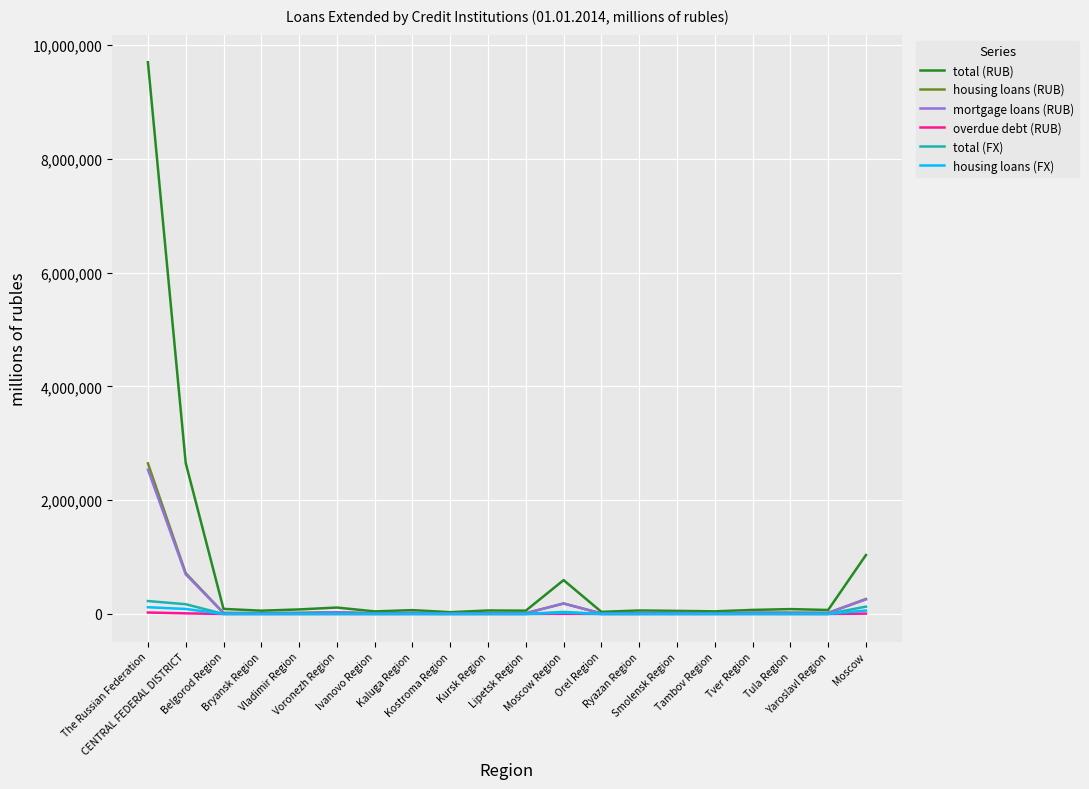

Which series has the largest total across all categories?

total (RUB)